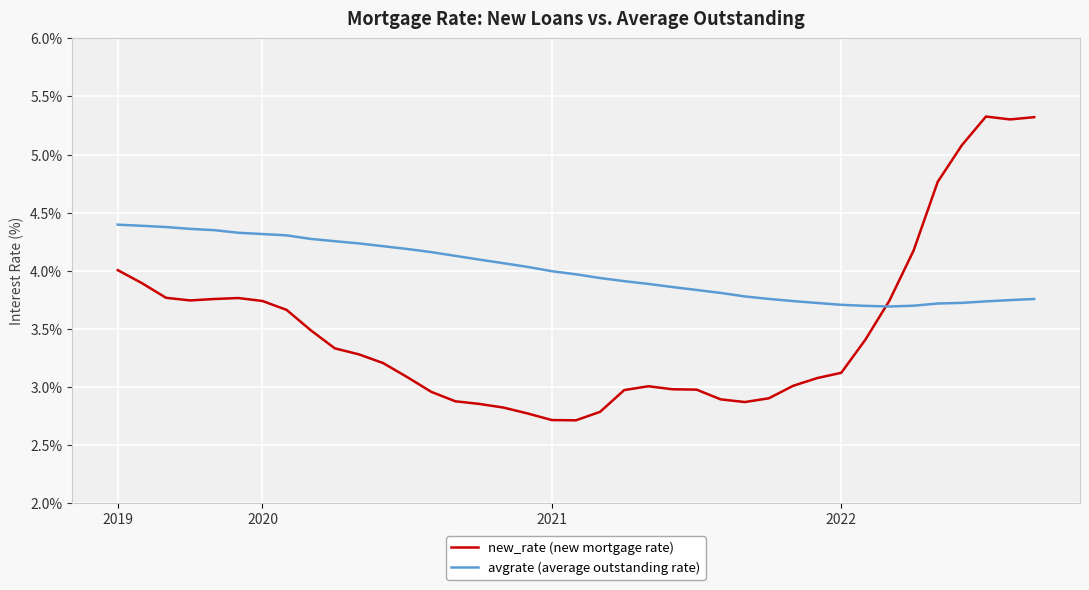

What is the minimum value shown in the chart?

2.7